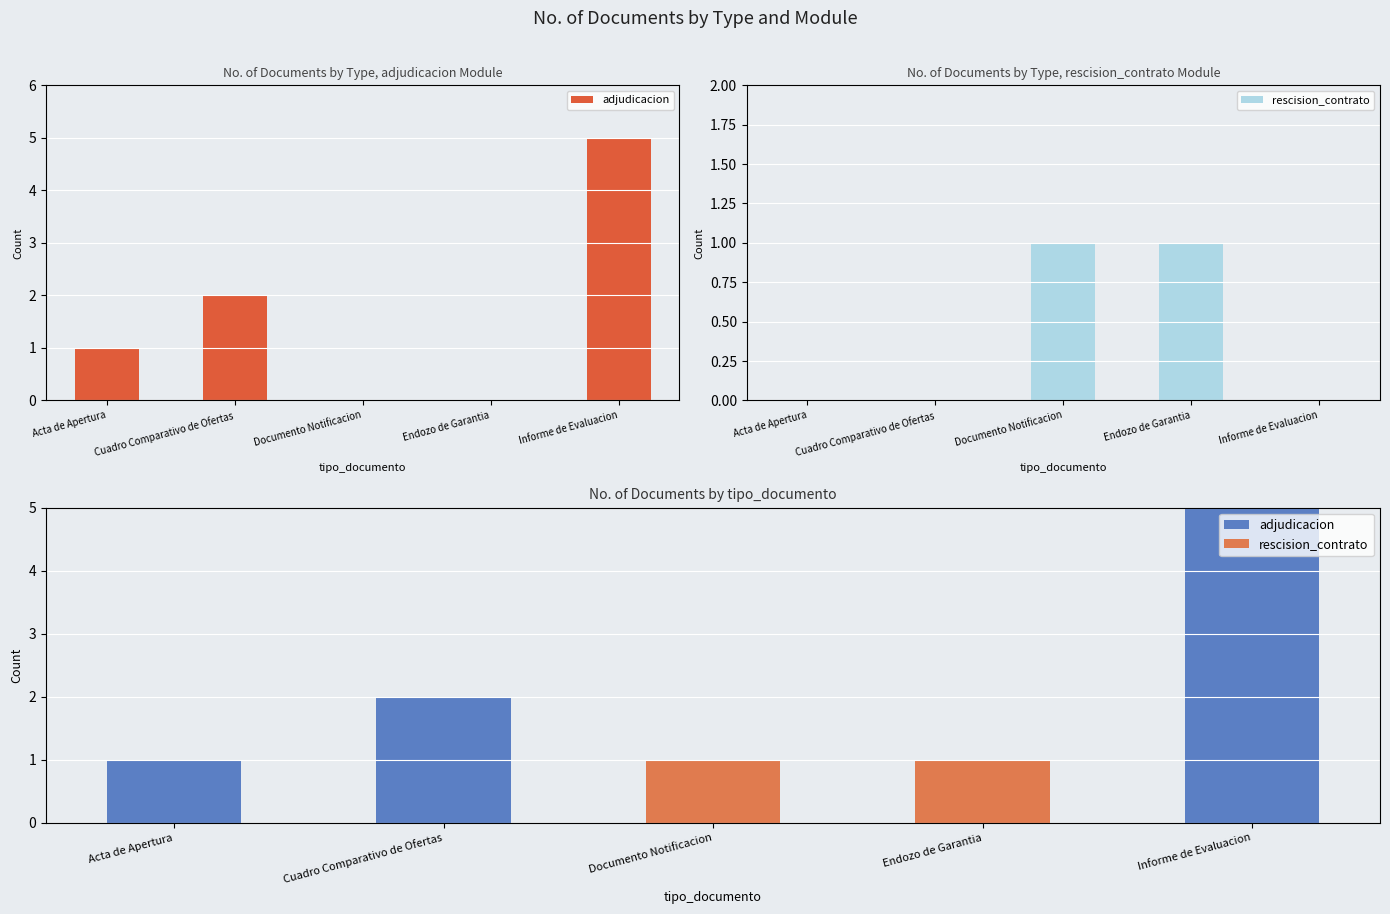

Rank the series at Endozo de Garantia from lowest to highest value.

adjudicacion, rescision_contrato